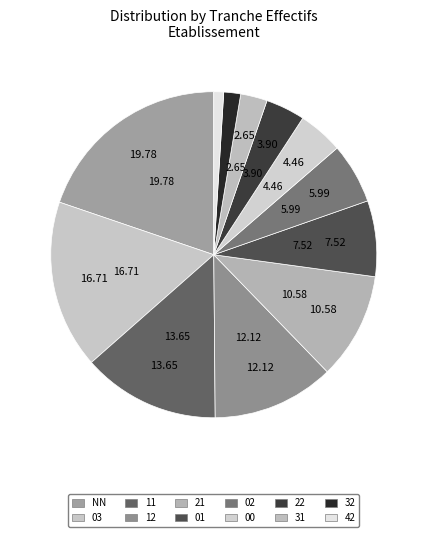

Rank the categories by value from highest to lowest.

NN, 03, 11, 12, 21, 01, 02, 00, 22, 31, 32, 42